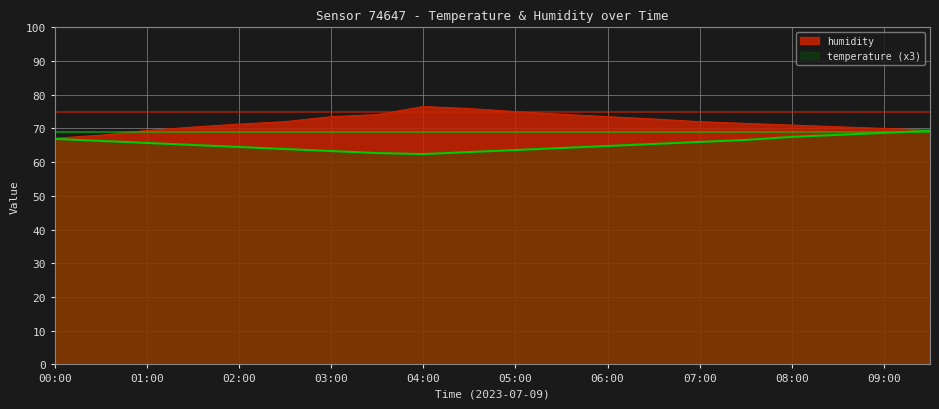

What is the label of the 2nd point from the left?

00:30